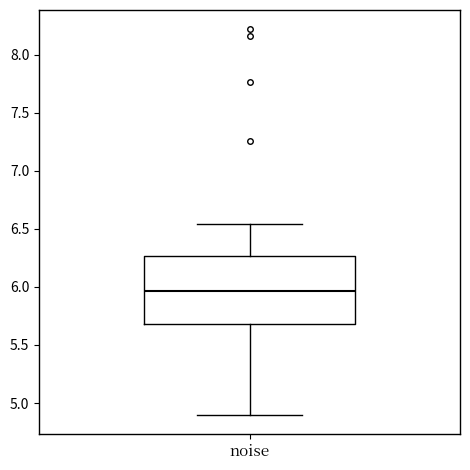

Read this box plot against the y-axis: the position of the median line, the range covered by the box, and the ends of both whiskers. The values are not printed on the chart, so give them approximately, as read against the axis.

median 5.95, box 5.70 to 6.25, whiskers 4.90 to 6.55